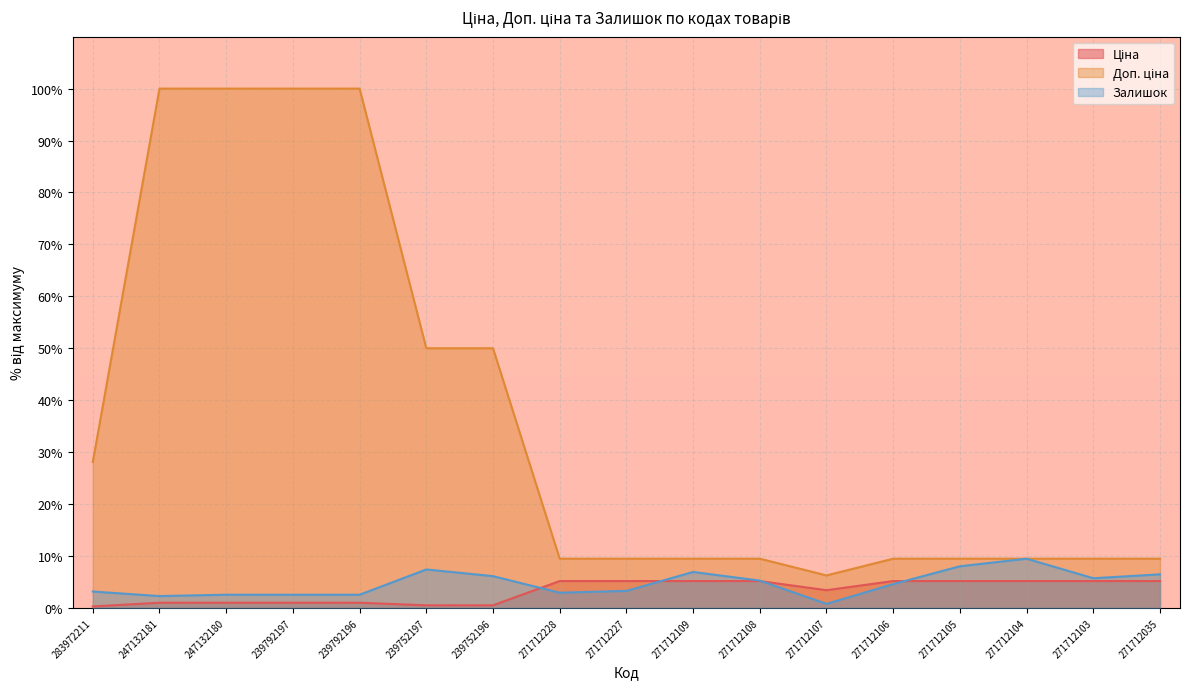

Which category has the lowest value in the Залишок series?

271712107